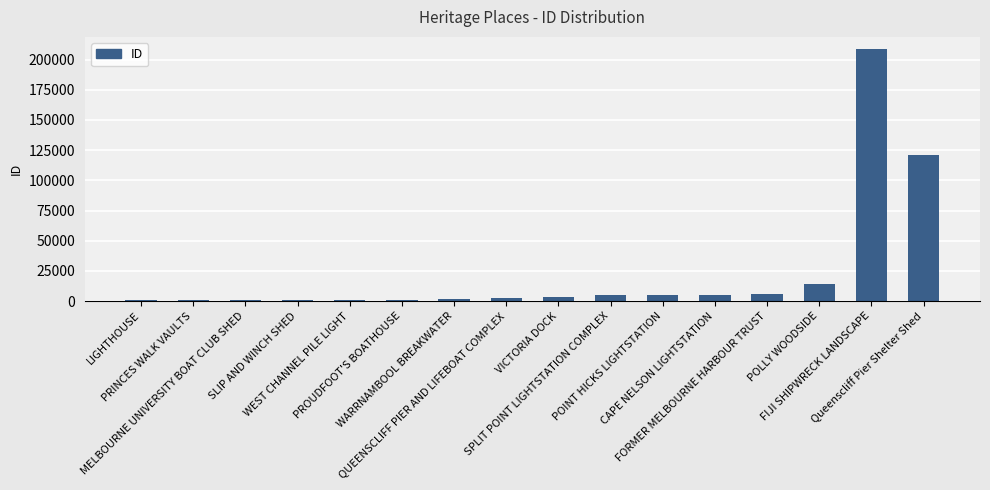

What is the change in value from MELBOURNE UNIVERSITY BOAT CLUB SHED to VICTORIA DOCK?

+2874